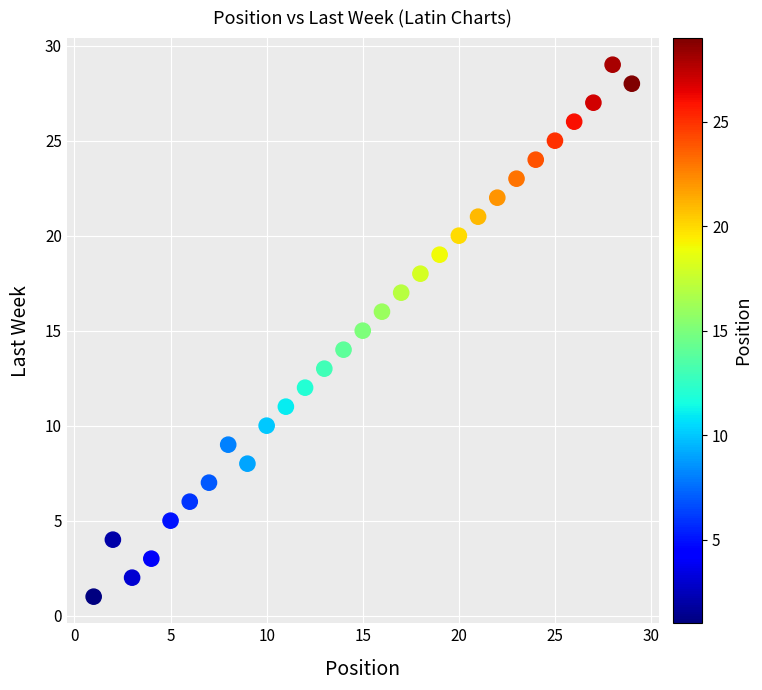

What is the range of Y values (max minus min)?

28